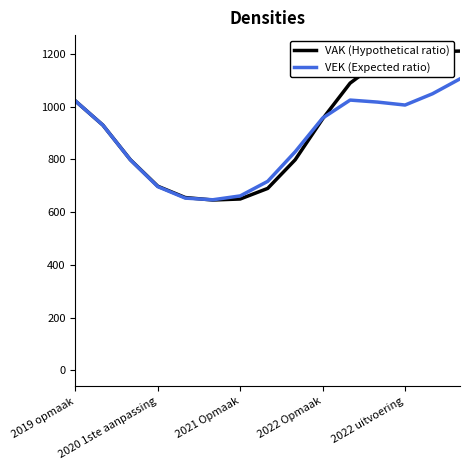

Which series has the widest spread of values?

VAK (Hypothetical ratio)